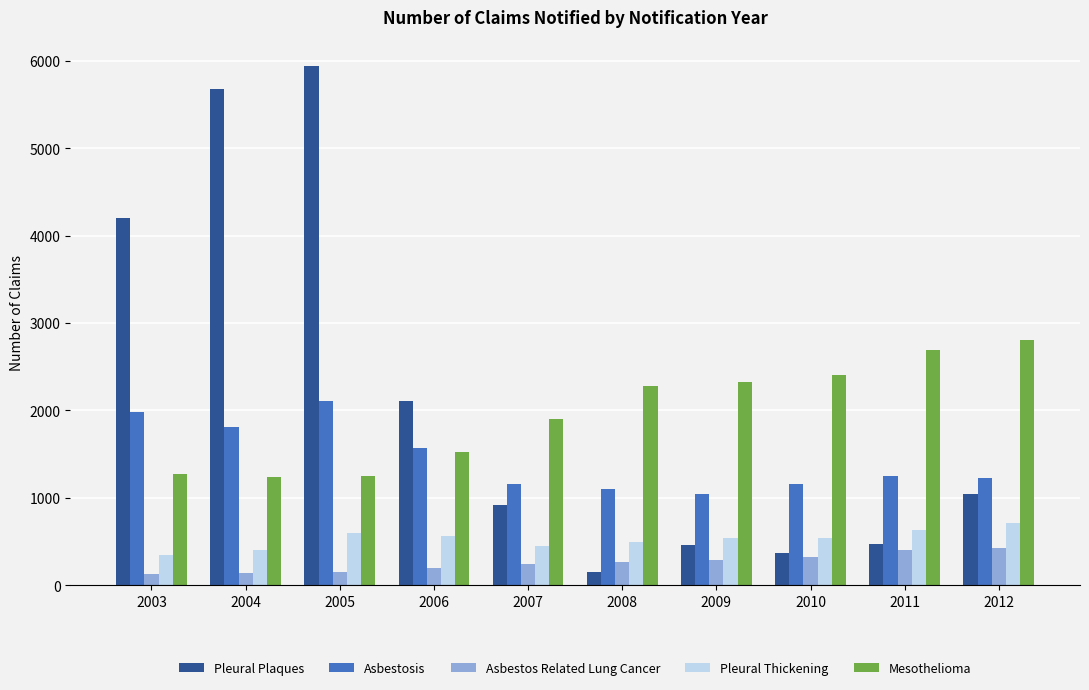

What is the difference between the highest and lowest values at 2012?

2371.5